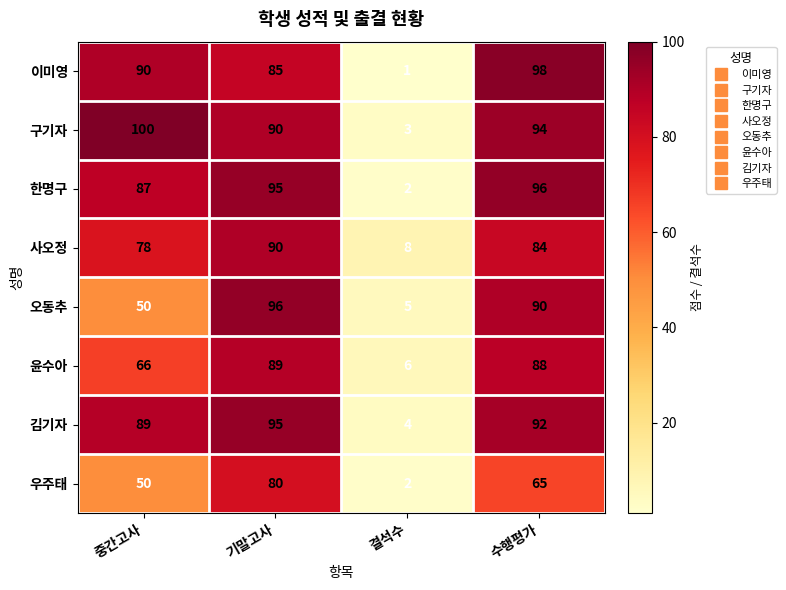

At 수행평가, list the series in order from largest to smallest.

이미영, 한명구, 구기자, 김기자, 오동추, 윤수아, 사오정, 우주태